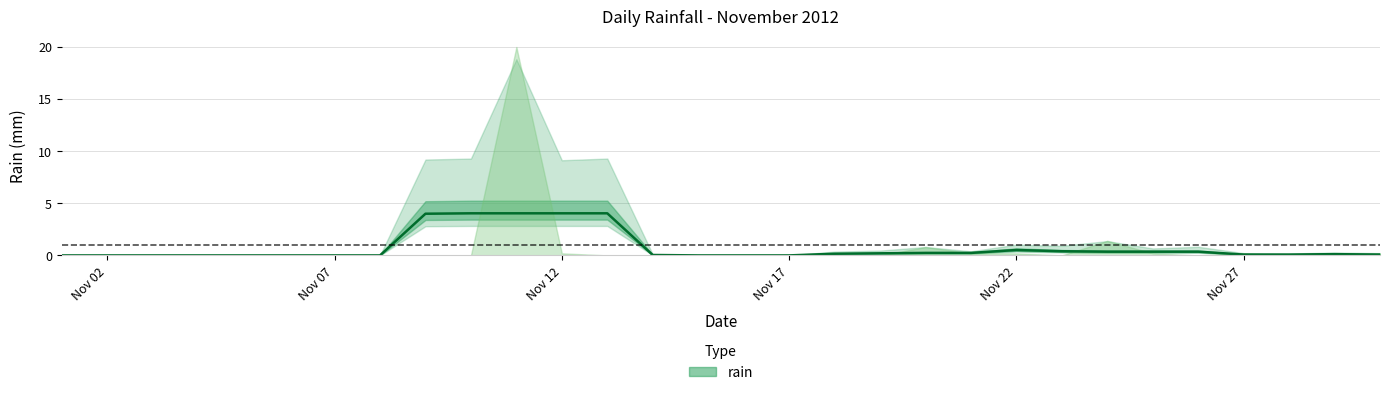

What is the difference between the second highest and second lowest values?

4.0